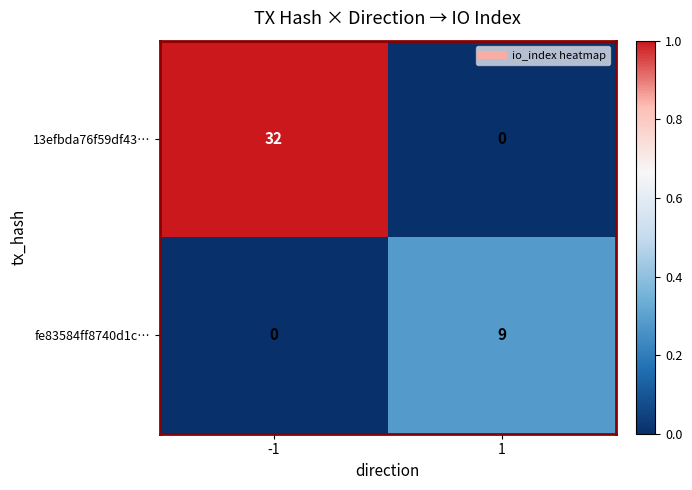

What is the difference between the fe83584ff8740d1c… values at -1 and 1?

9